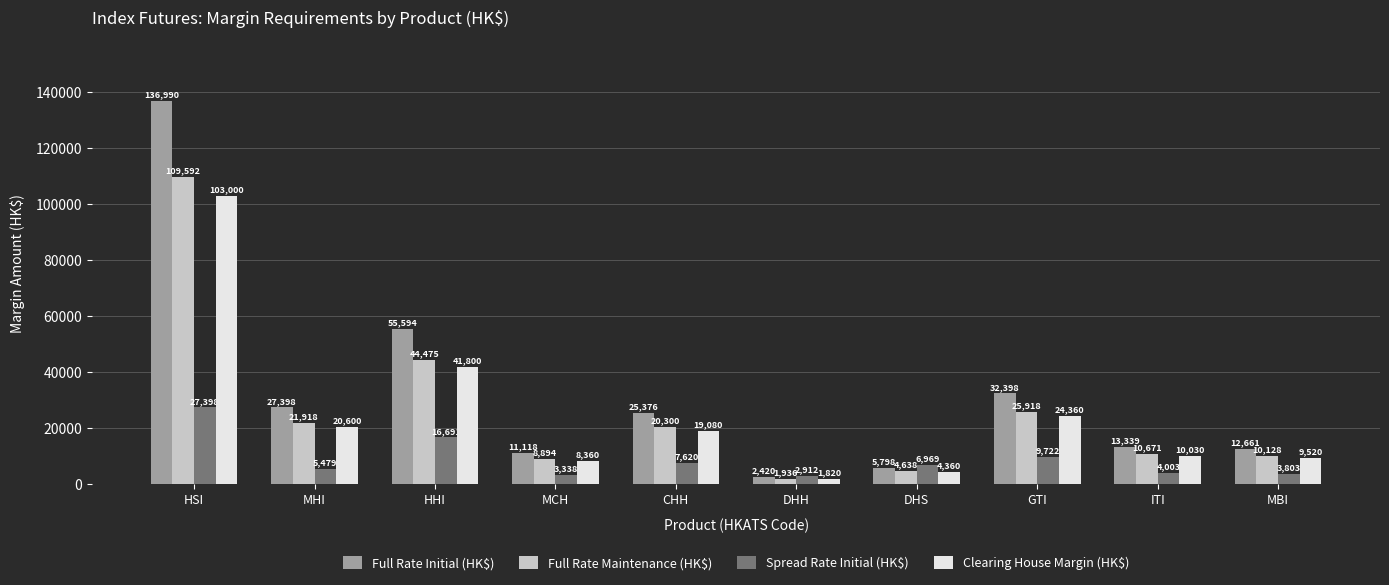

At which label is Full Rate Initial (HK$) closest to 69705?

HHI